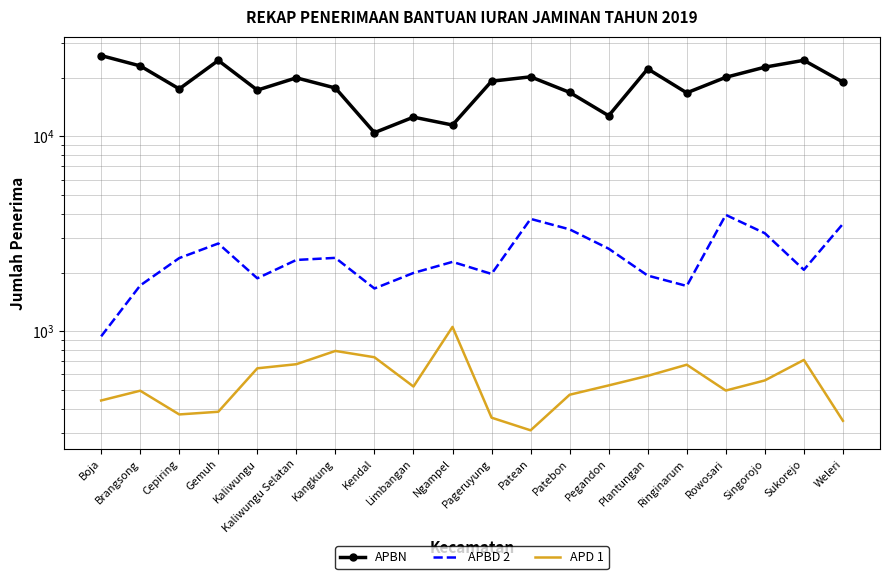

What is the label of the 11th point from the right?

Ngampel